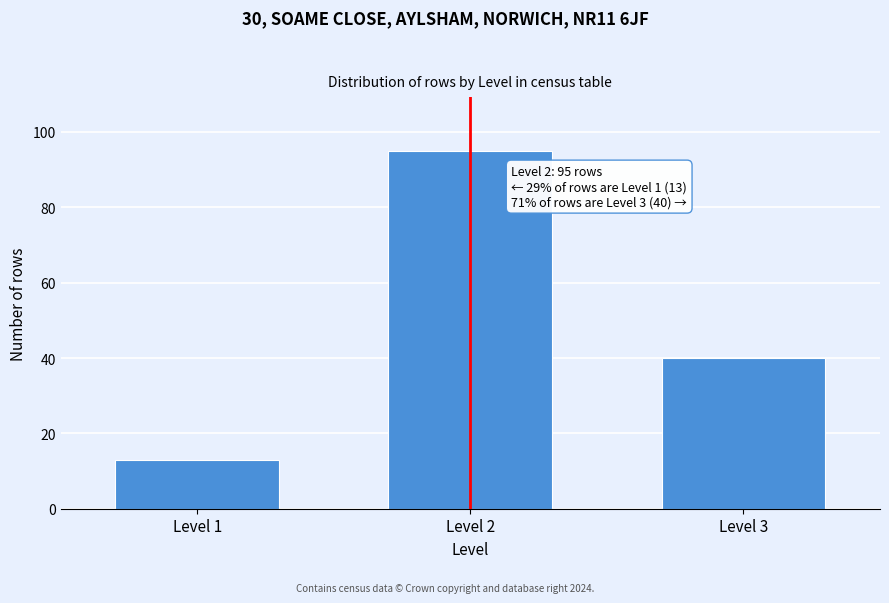

Reading left to right, list all the values displayed in this chart.

Level 1=13	Level 2=95	Level 3=40